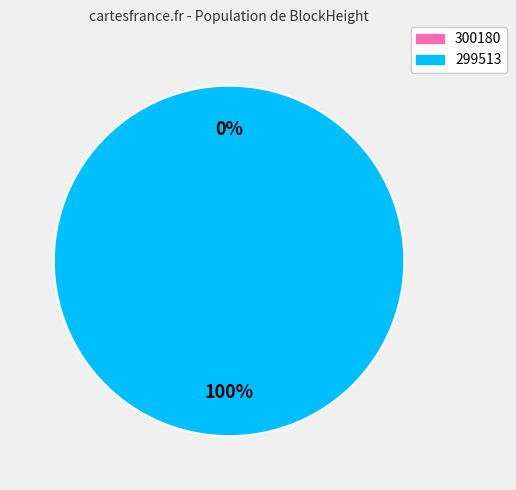

Count the number of slices in the pie.

2